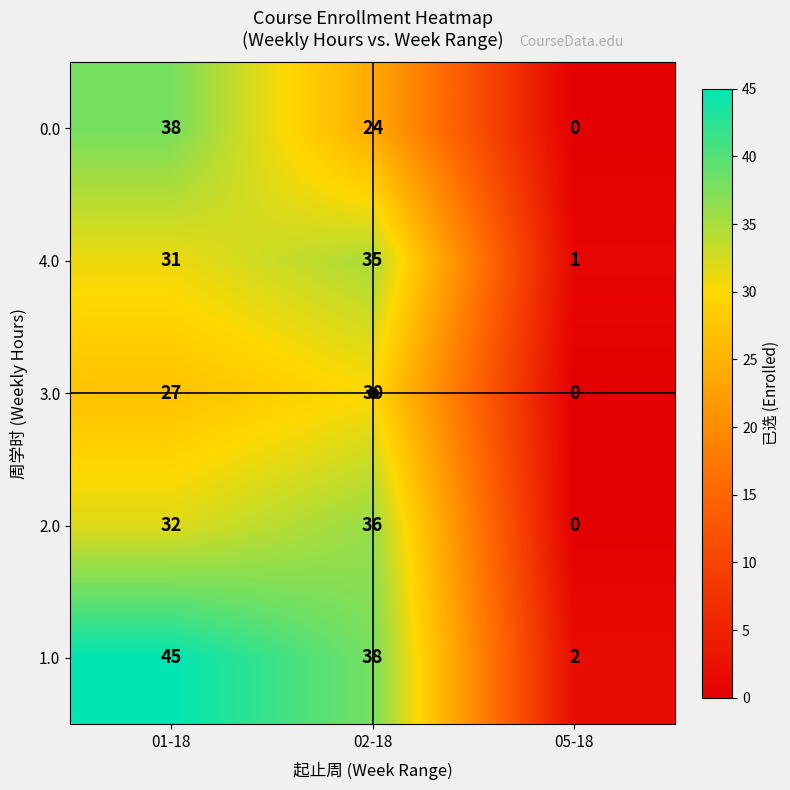

The value of 1.0 at 02-18 is 38. True or false?

True